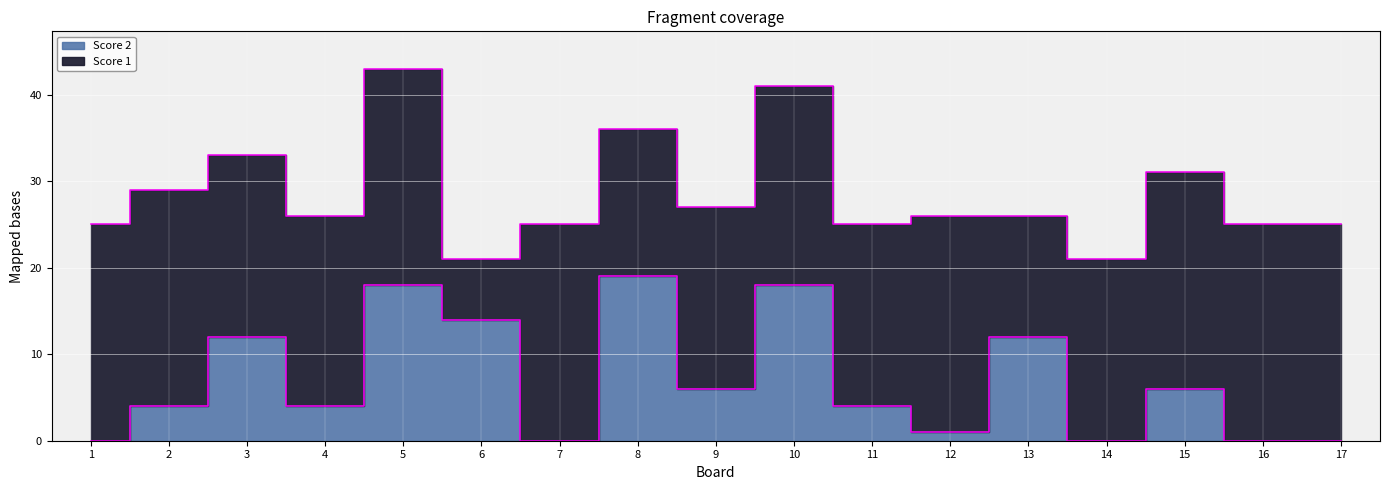

List the labels in order of value, largest first.

8, 5, 10, 6, 3, 13, 9, 15, 2, 4, 11, 12, 1, 7, 14, 16, 17